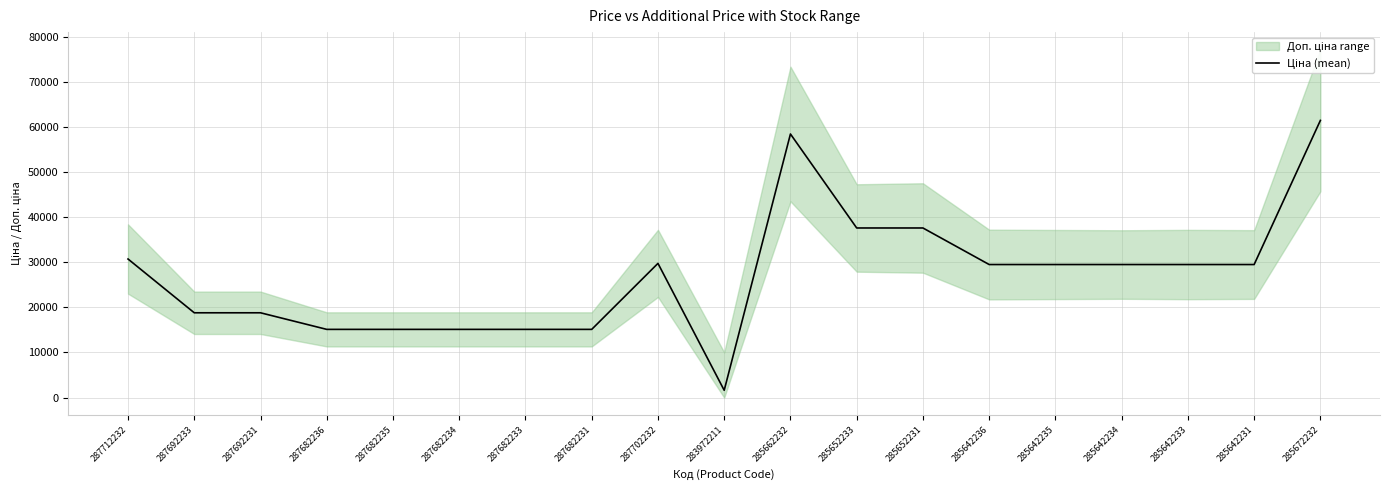

The value at 285642235 is 29491.5. True or false?

True